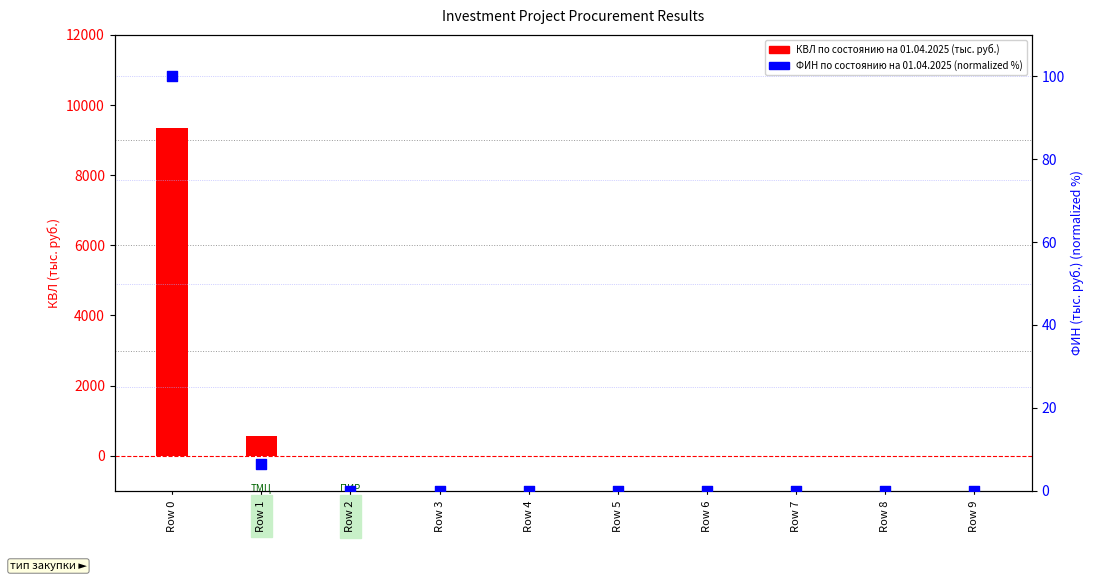

At which category is the sum across all series the highest?

Row 0